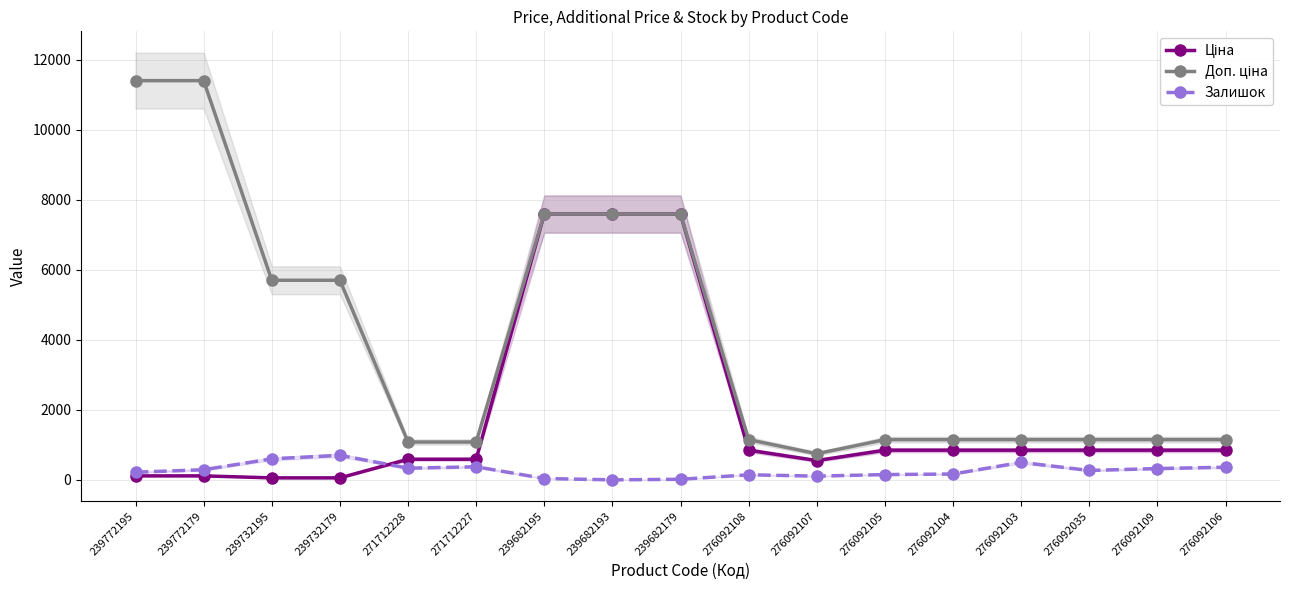

How many values in the Доп. ціна series exceed 1149?

14